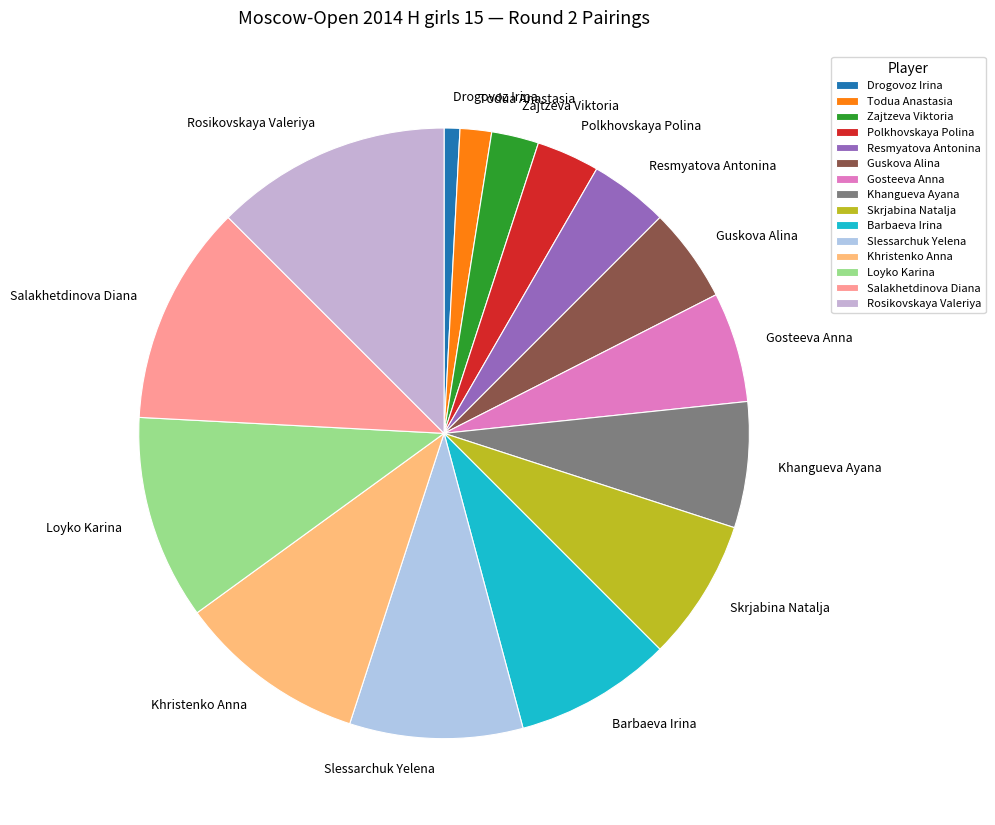

True or false: Rosikovskaya Valeriya accounts for 23% of the total.

False